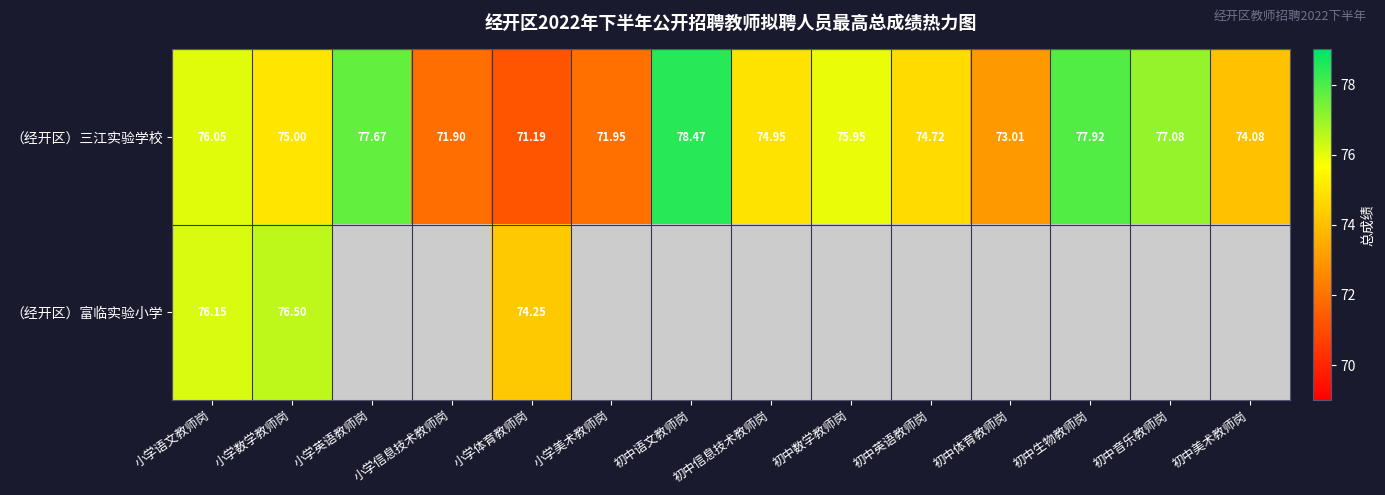

Rank the categories by （经开区）三江实验学校 value from highest to lowest.

初中语文教师岗, 初中生物教师岗, 小学英语教师岗, 初中音乐教师岗, 小学语文教师岗, 初中数学教师岗, 小学数学教师岗, 初中信息技术教师岗, 初中英语教师岗, 初中美术教师岗, 初中体育教师岗, 小学美术教师岗, 小学信息技术教师岗, 小学体育教师岗